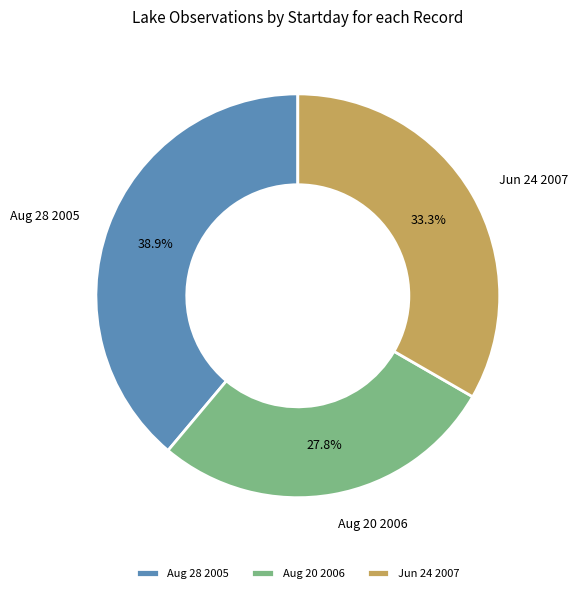

Does Aug 20 2006 represent more than half of the total?

No